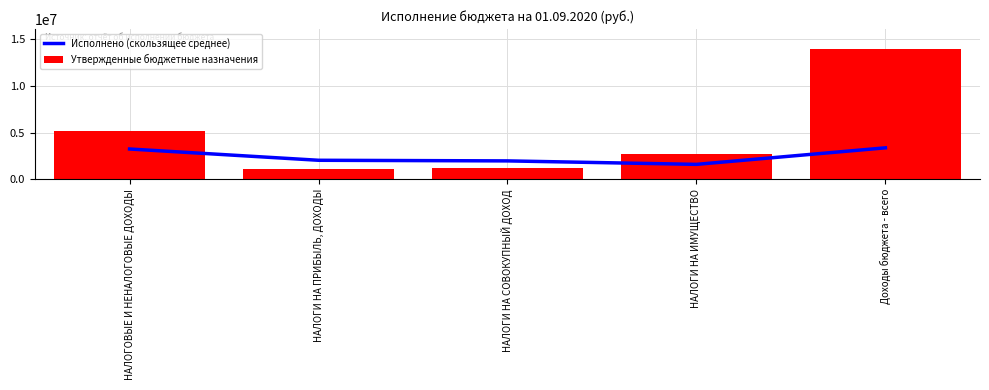

What is the smallest value displayed?

1108600.0